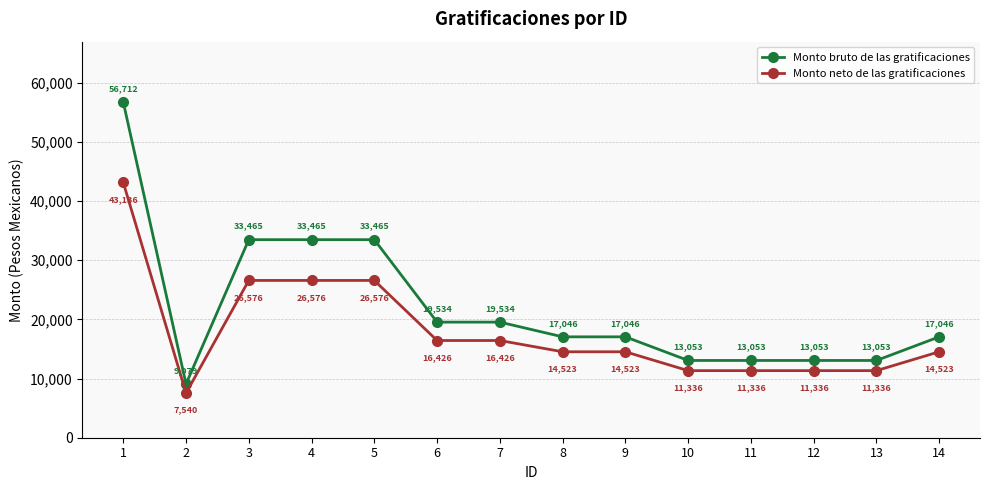

What is the lowest value of the Monto neto de las gratificaciones series?

7540.1